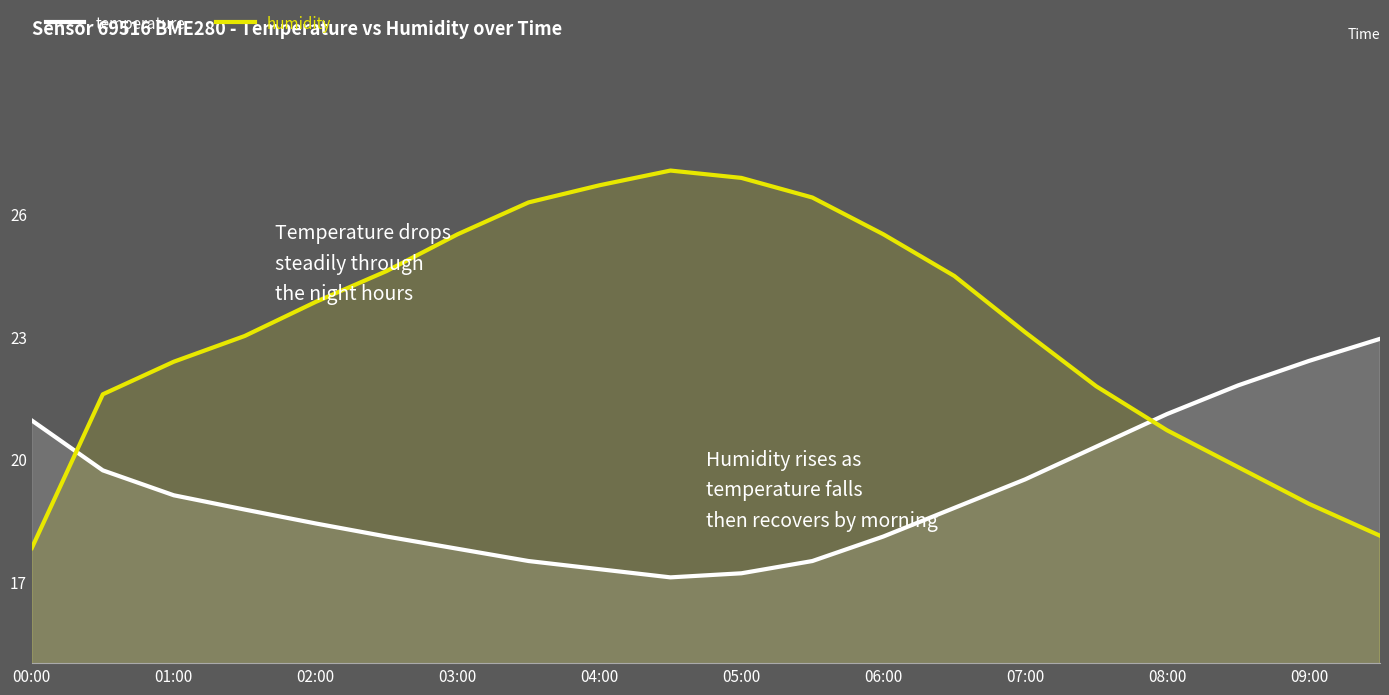

List the series in order of their peak value, lowest first.

temperature, humidity